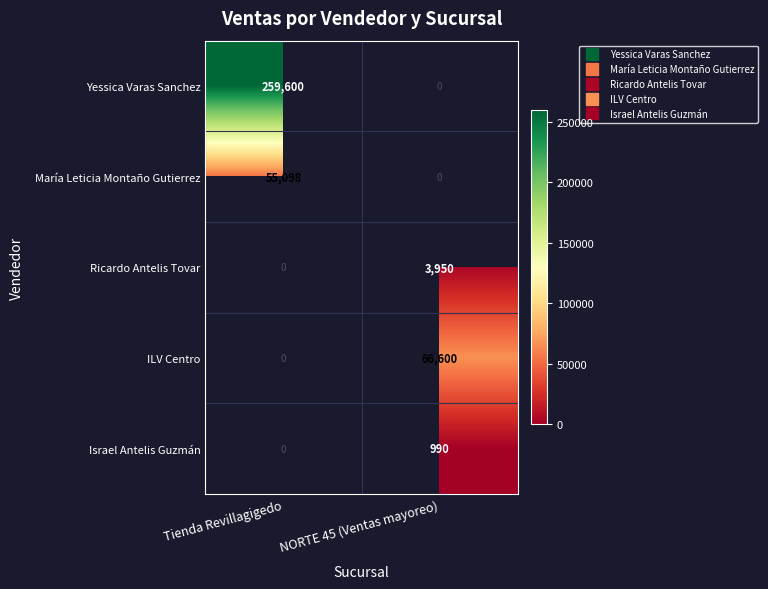

Which has a higher value, NORTE 45 (Ventas mayoreo) or Tienda Revillagigedo?

Tienda Revillagigedo